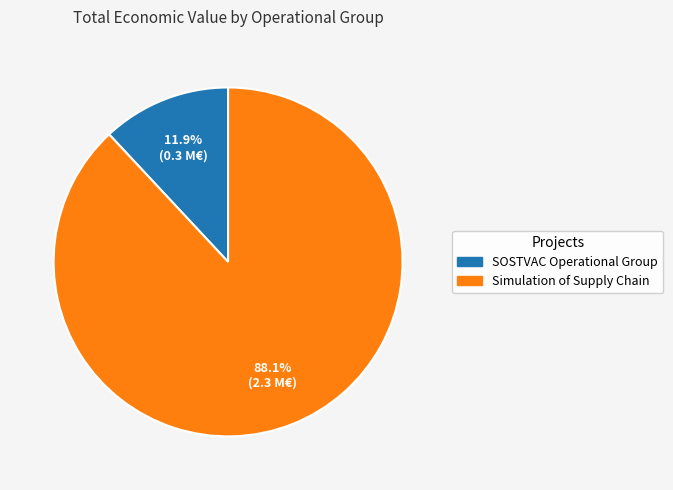

To the nearest percent, what portion does SOSTVAC Operational Group represent?

12%